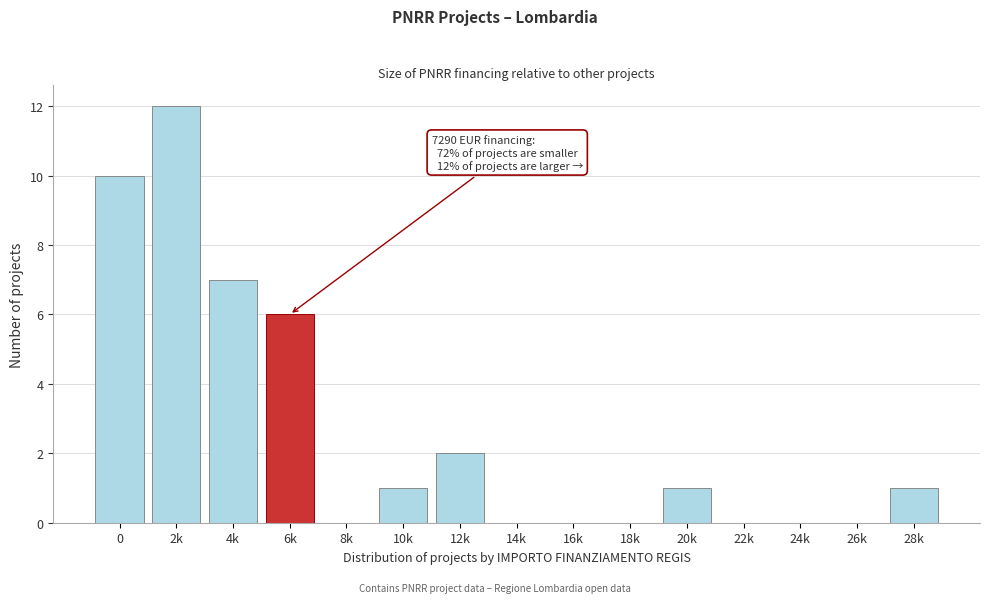

Reading left to right, extract all data points from this chart.

0=10	2k=12	4k=7	6k=6	8k=0	10k=1	12k=2	14k=0	16k=0	18k=0	20k=1	22k=0	24k=0	26k=0	28k=1